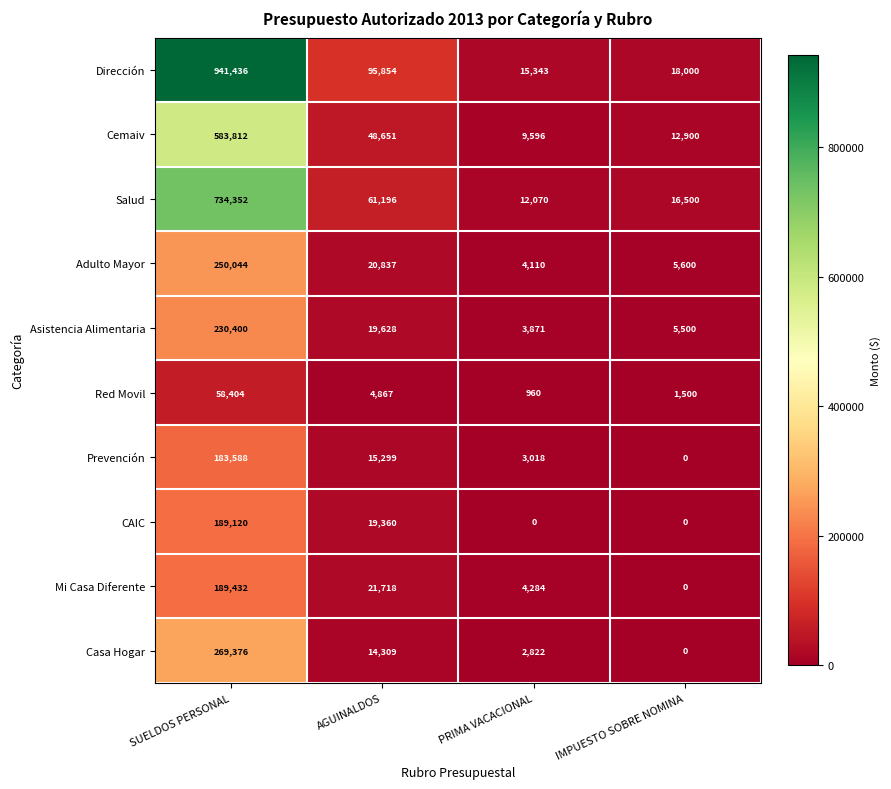

What is the sum of all Adulto Mayor values?

280591